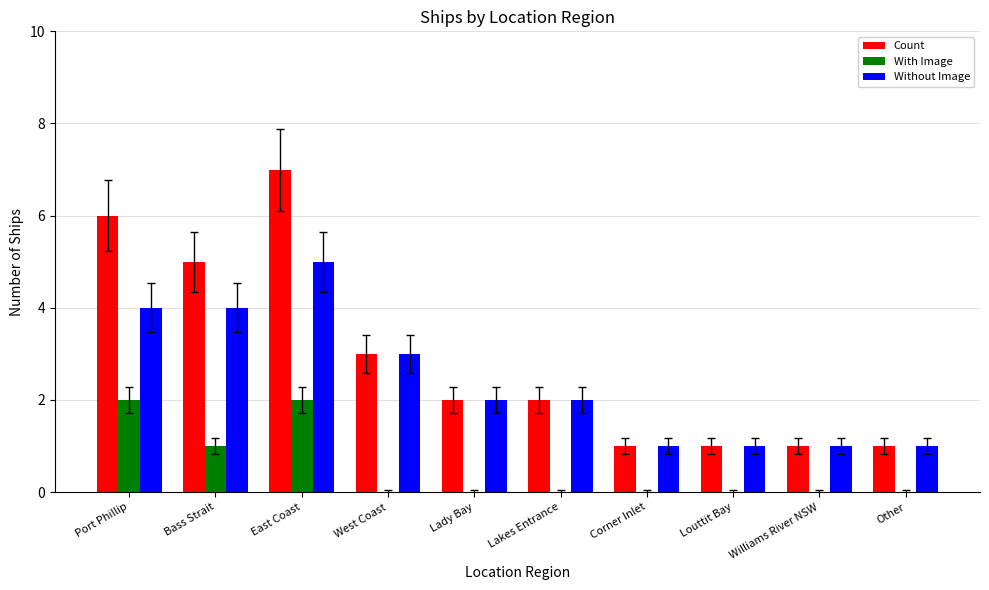

Are the bars horizontal?

No